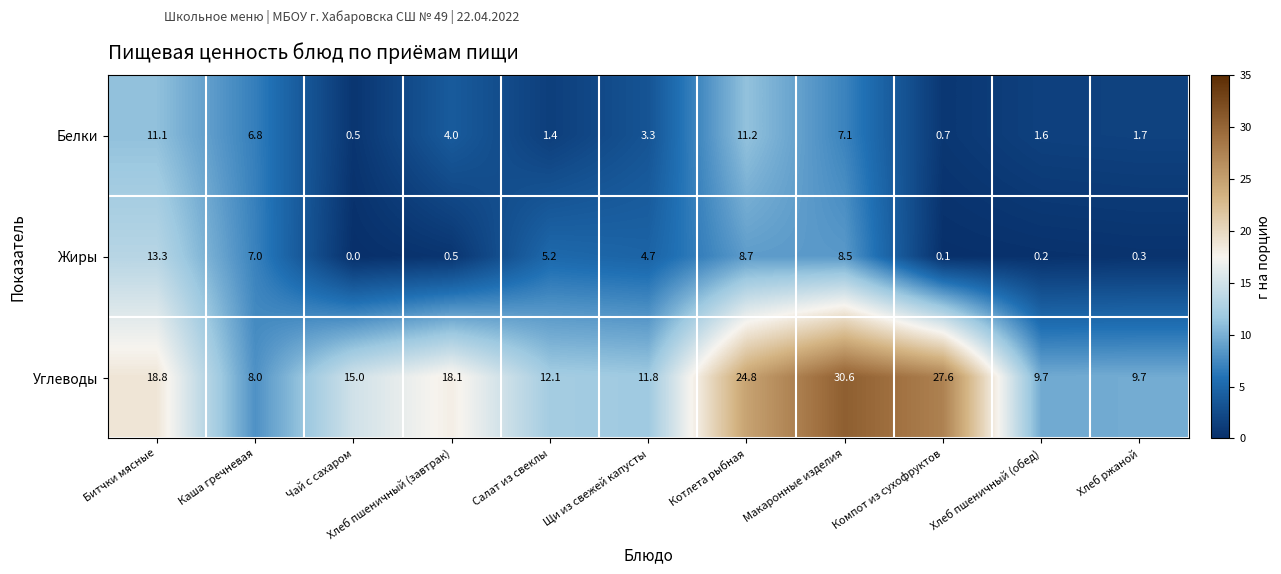

What is the total value across all series at Котлета рыбная?

44.7